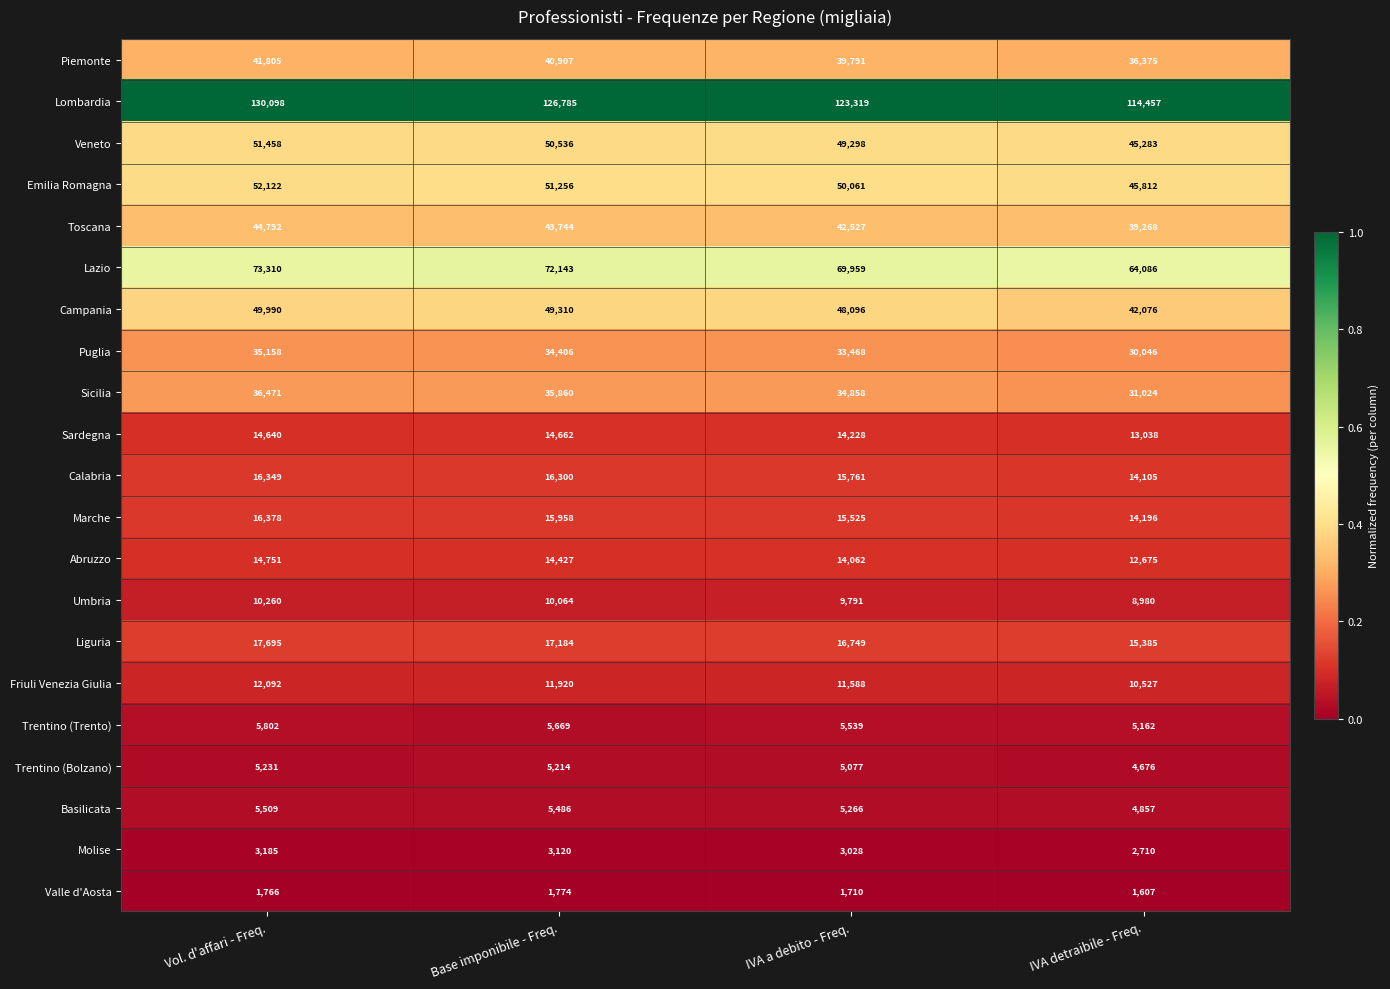

Where does the Abruzzo series first go above 14427?

Vol. d'affari - Freq.